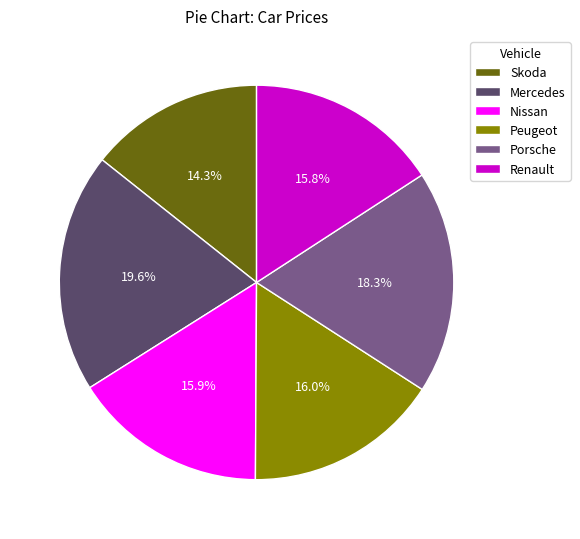

Approximately how many times larger is the value at Peugeot compared to Renault?

1.0